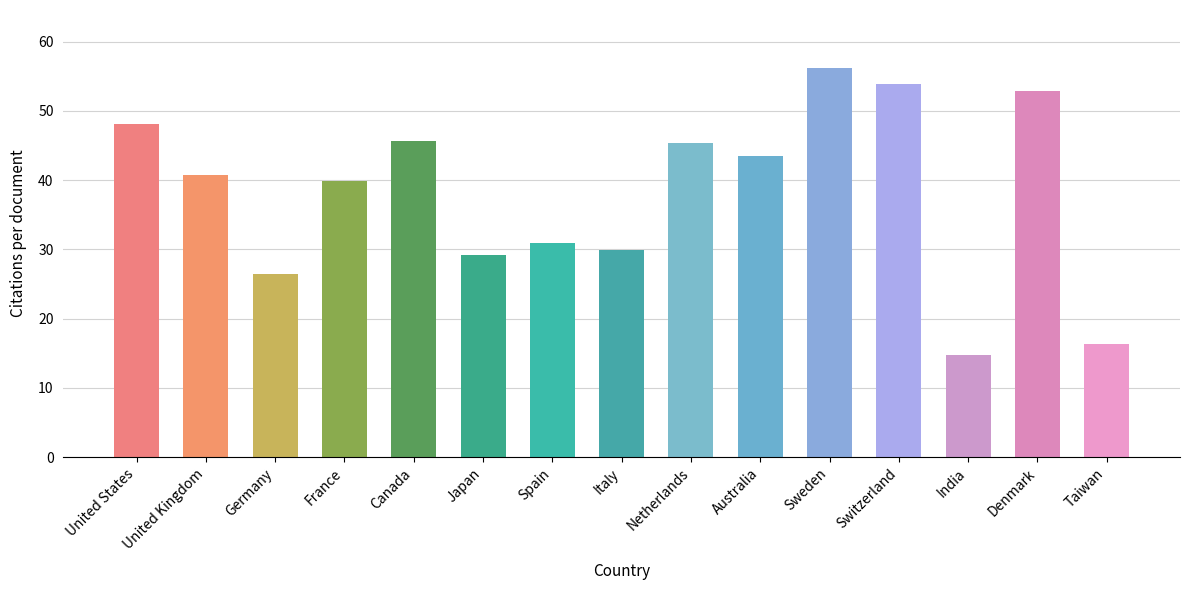

What is the change in value from Switzerland to Denmark?

-1.1